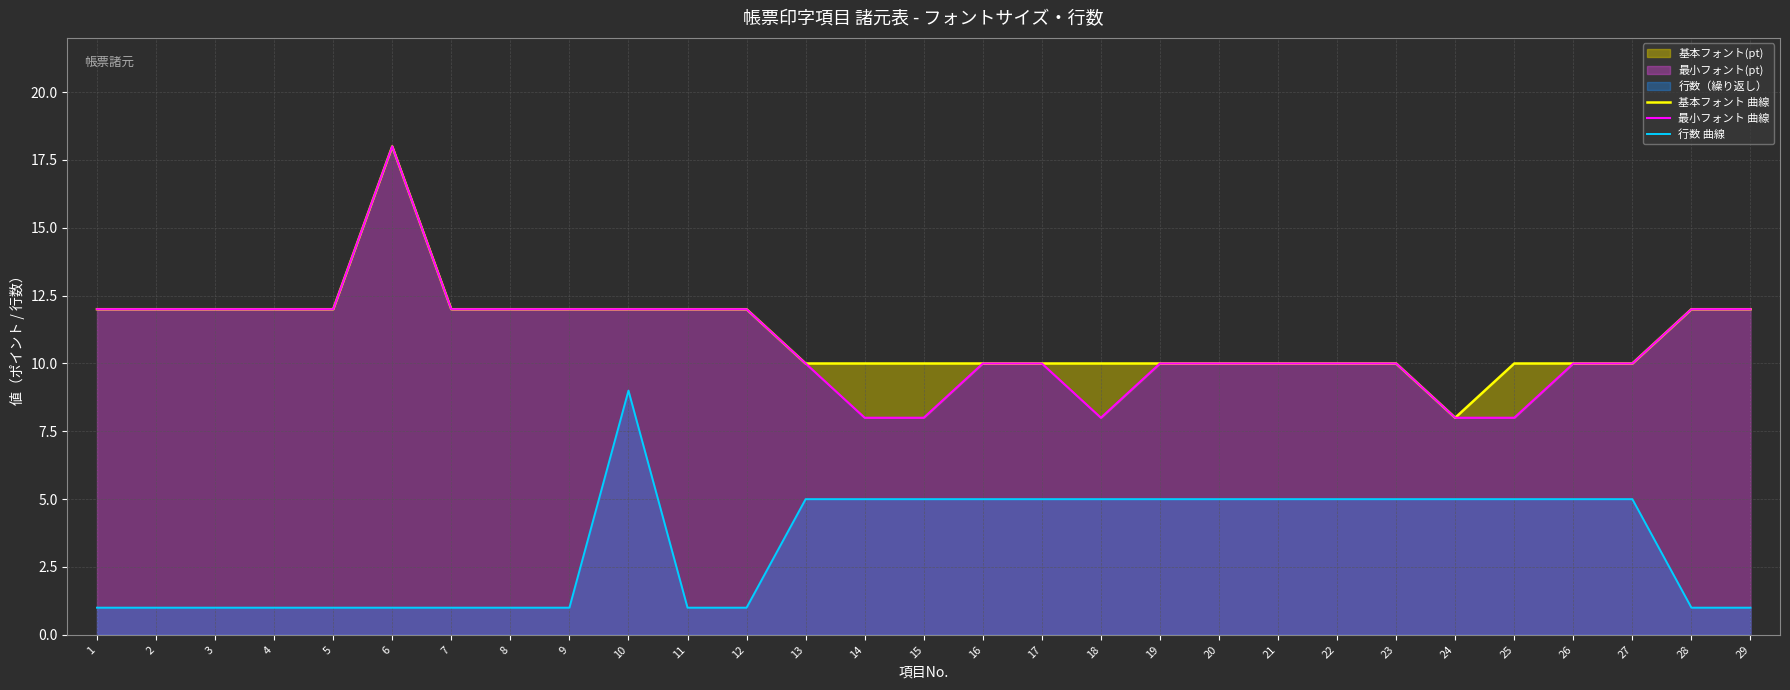

The 基本フォント 曲線 series shows 6 at 5. True or false?

False